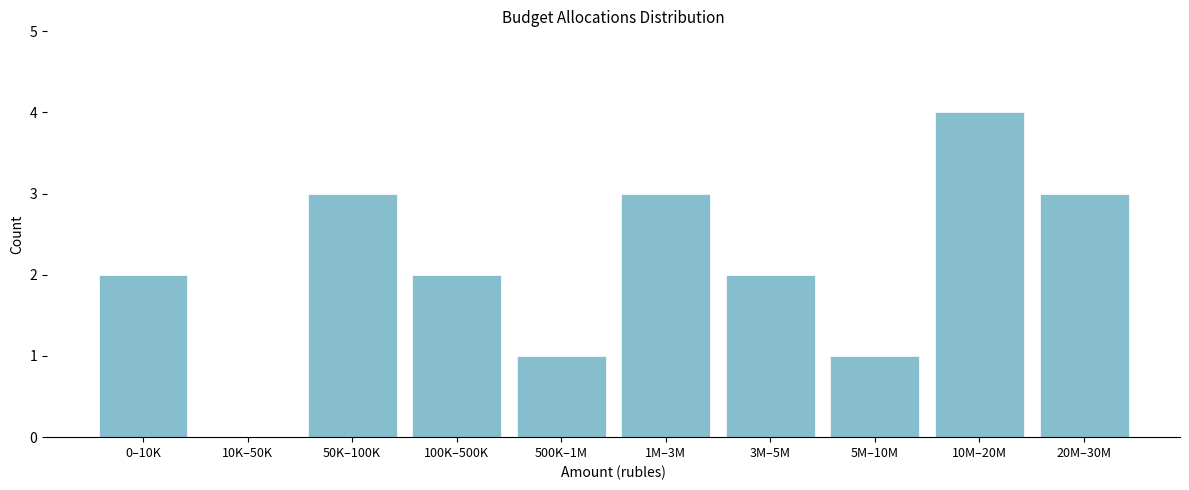

Reading left to right, list all the values displayed in this chart.

0–10K=2	10K–50K=0	50K–100K=3	100K–500K=2	500K–1M=1	1M–3M=3	3M–5M=2	5M–10M=1	10M–20M=4	20M–30M=3